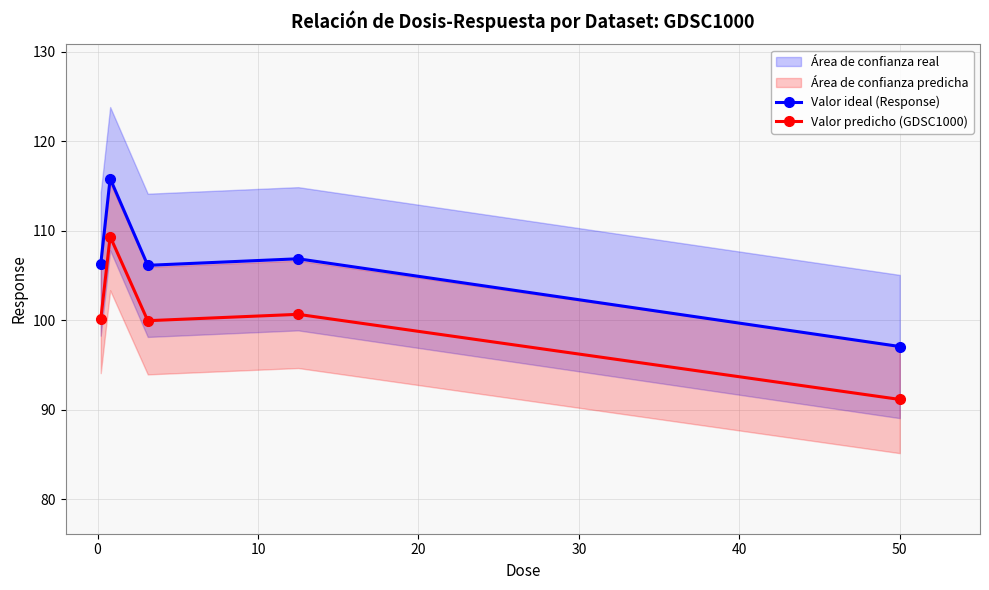

What is the value of the Valor ideal (Response) point at the 5th from the left?

97.1